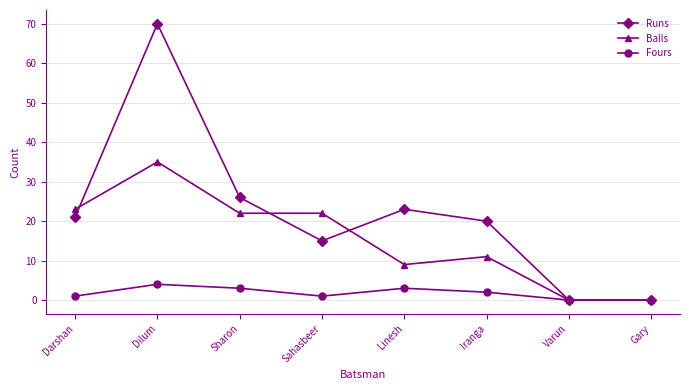

What is the highest value of the Fours series?

4